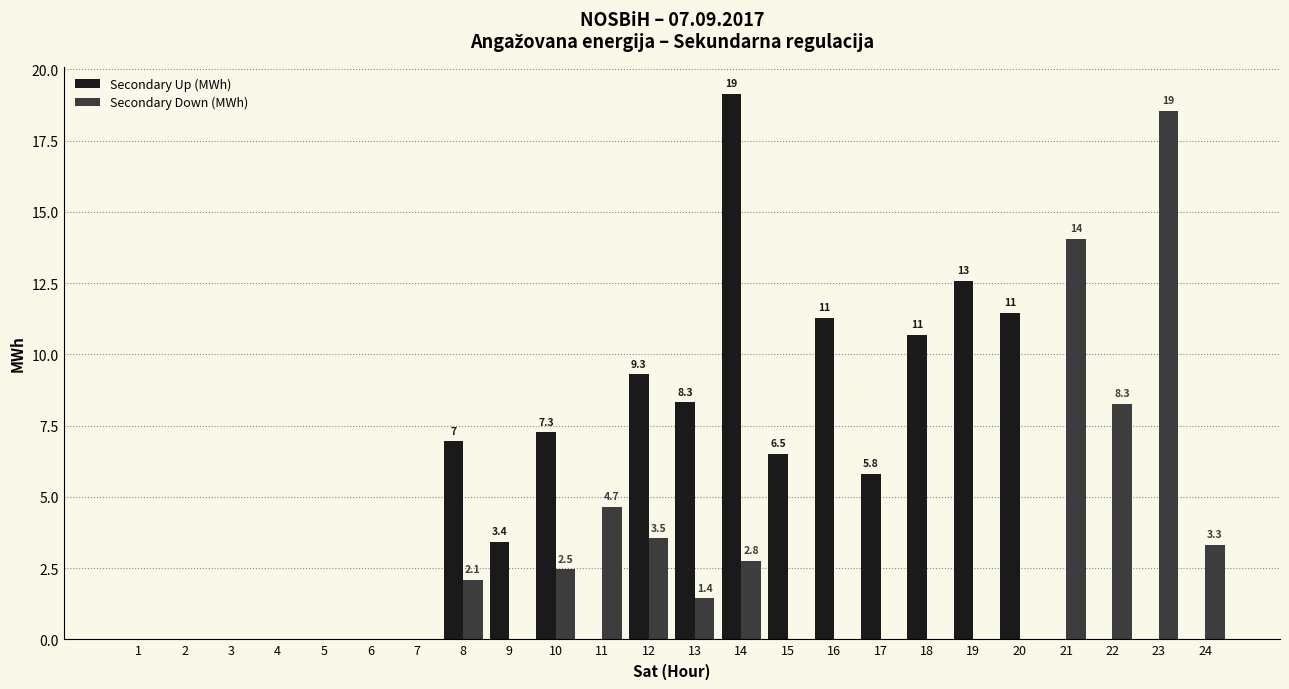

At which category is the sum across all series the highest?

14